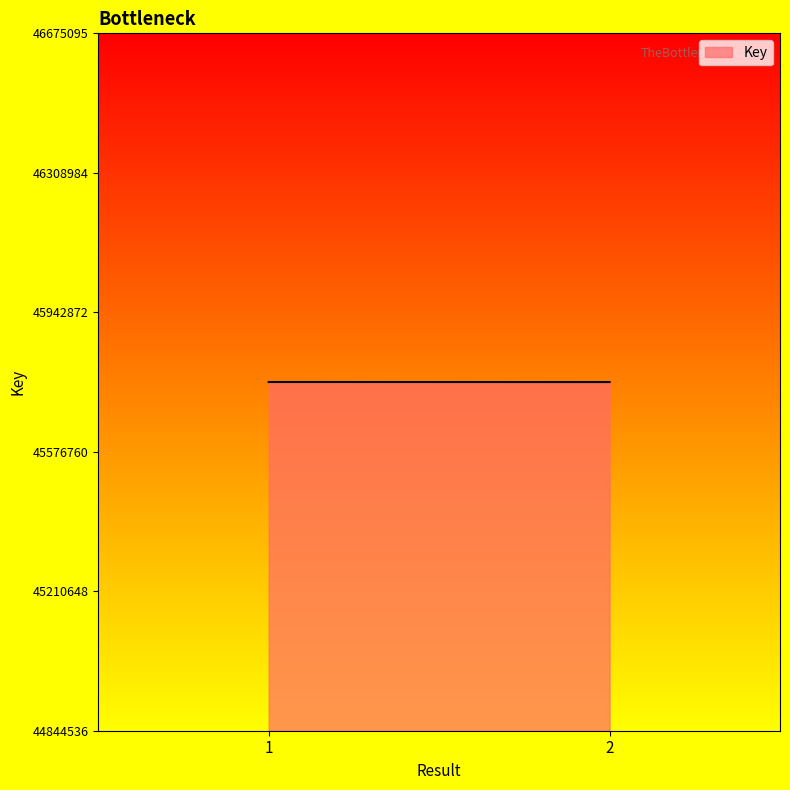

What is the value of the 2nd point from the left?

45759731